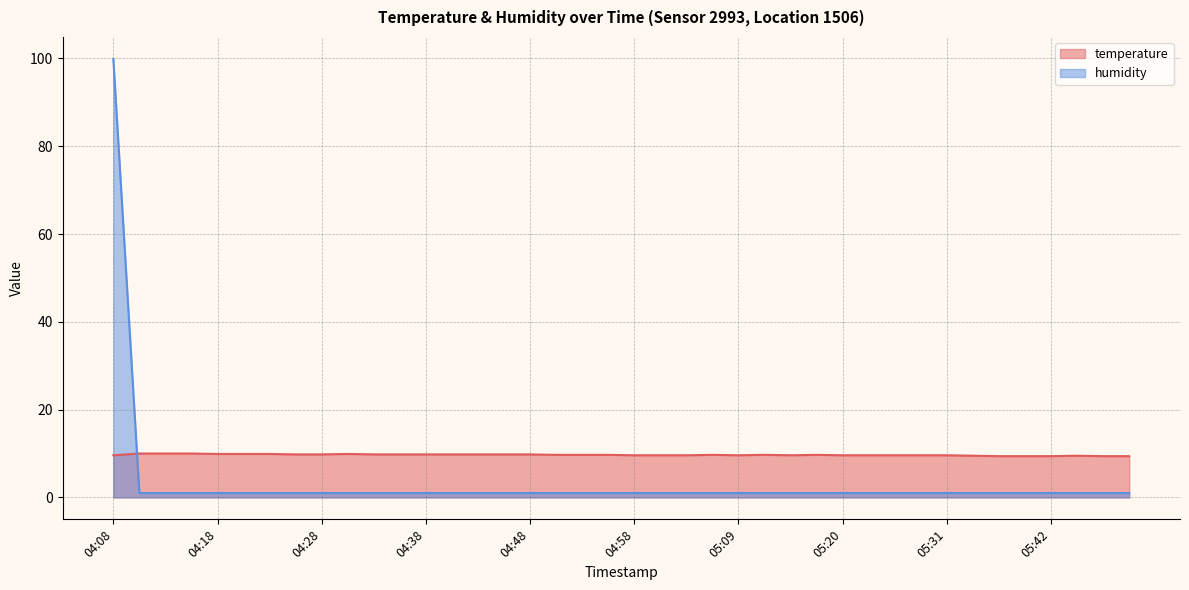

List the series in order of their overall mean, lowest first.

humidity, temperature